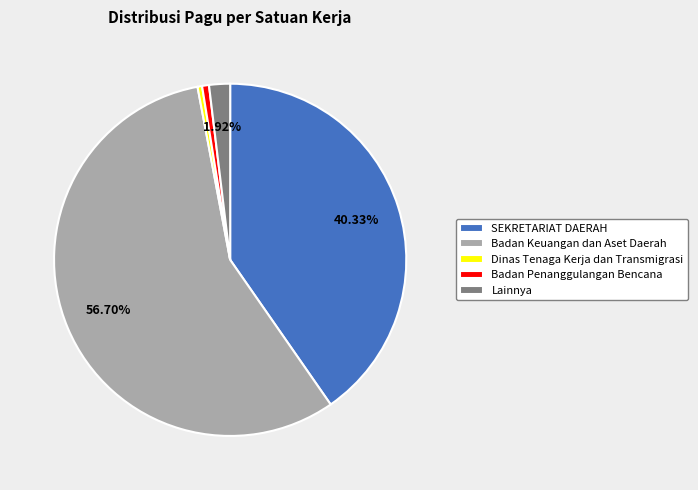

Does any single category account for the majority?

Yes